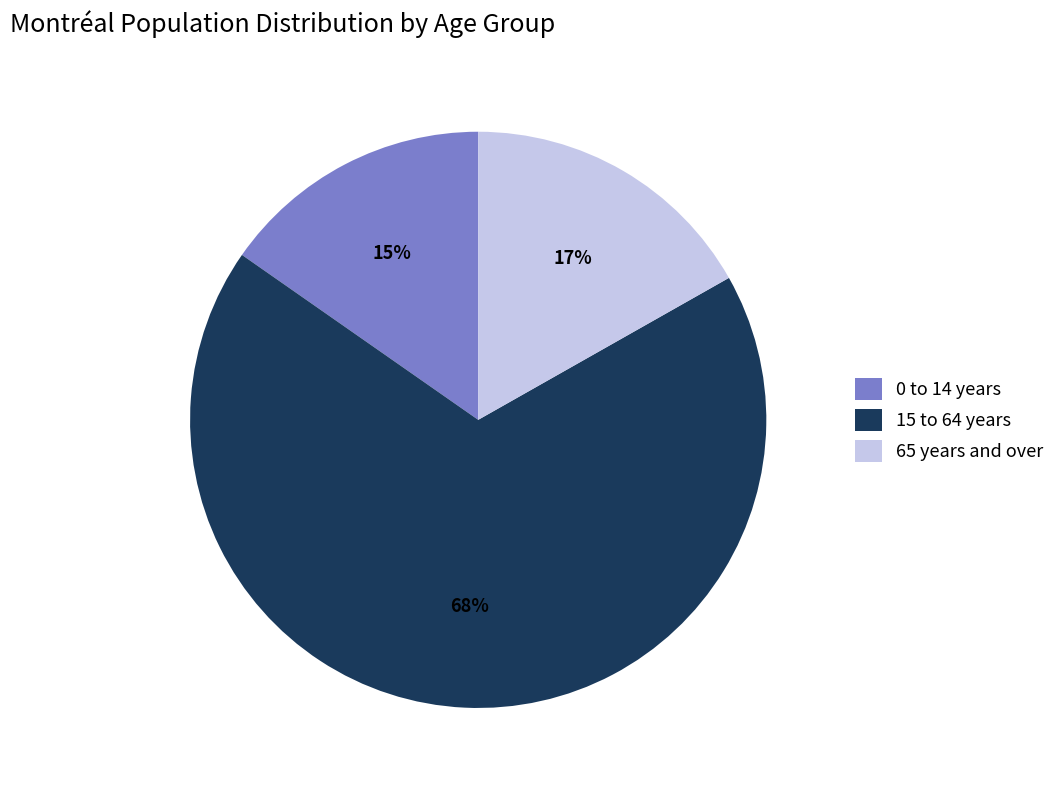

To the nearest percent, what is the average slice percentage?

33%